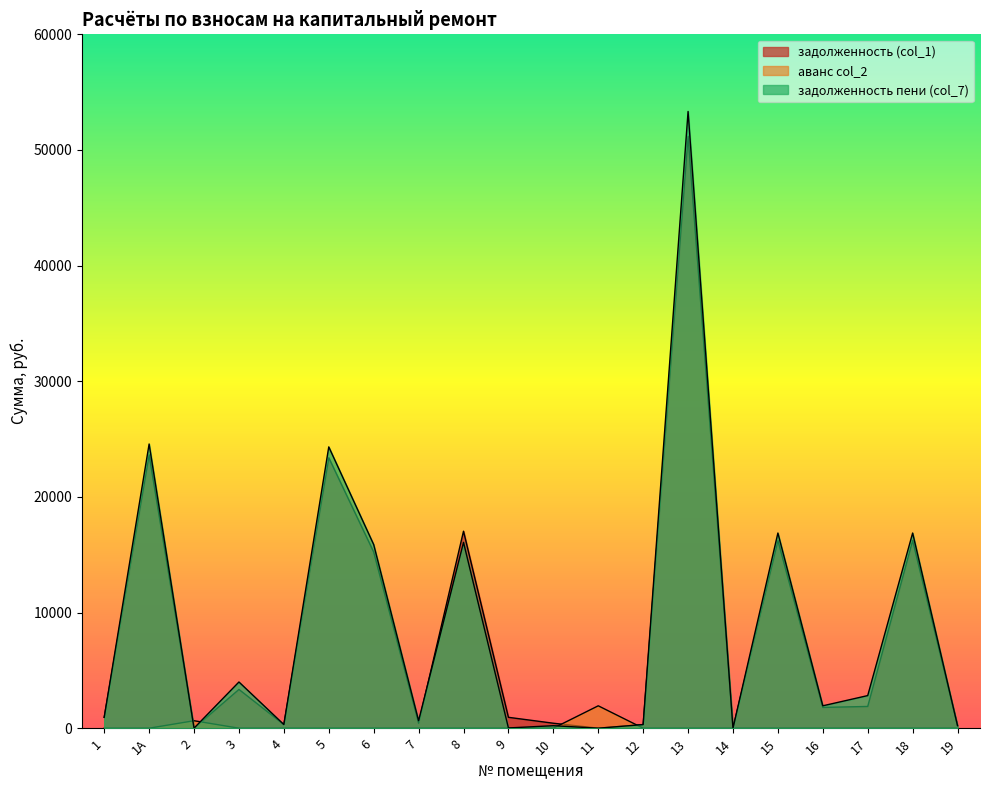

How many interior local peaks does the аванс col_2 series have?

2